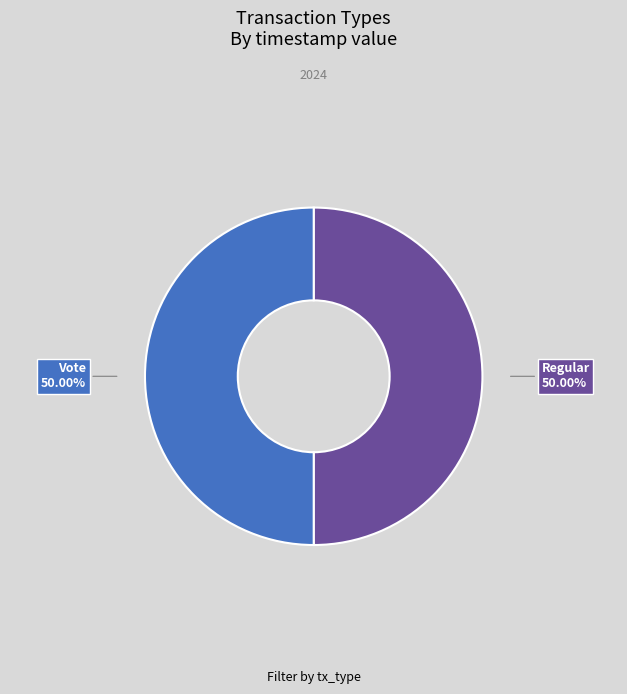

To the nearest percent, what is the average slice percentage?

50%